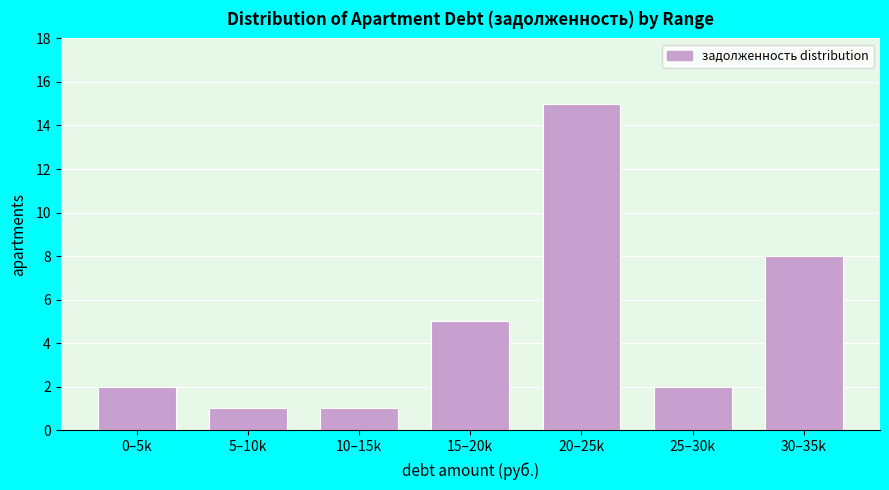

Reading right to left, transcribe all the data shown in this chart.

30–35k=8	25–30k=2	20–25k=15	15–20k=5	10–15k=1	5–10k=1	0–5k=2